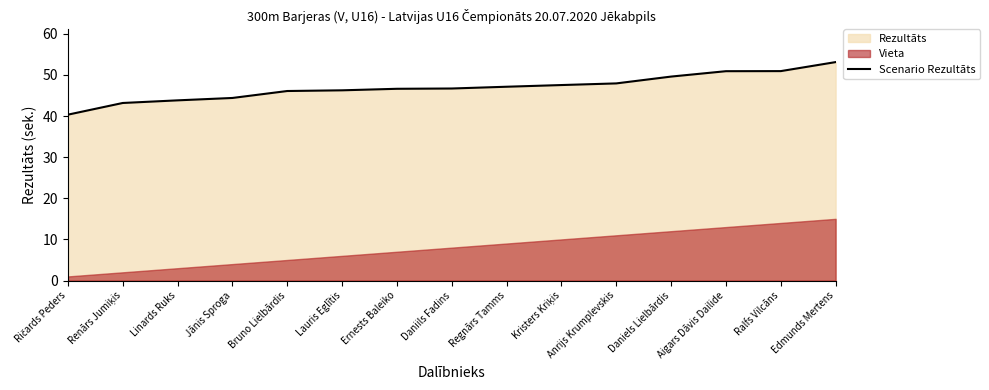

Reading left to right, extract all data points from this chart.

Ričards Peders=40.3	Renārs Jumiķis=43.2	Linards Ruks=43.8	Jānis Sproga=44.4	Bruno Lielbārdis=46.1	Lauris Eglītis=46.2	Ernests Baleiko=46.6	Daniils Fadins=46.7	Regnārs Tamms=47.1	Kristers Kriķis=47.5	Anrijs Krumplevskis=47.9	Daniels Lielbārdis=49.6	Aigars Dāvis Dailide=50.9	Ralfs Vilcāns=50.9	Edmunds Mertens=53.1